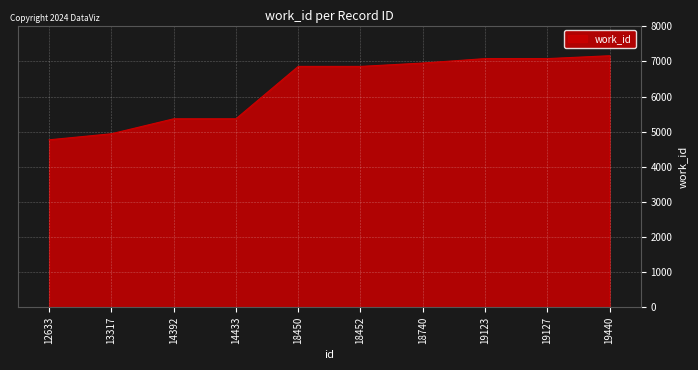

What is the change in value from 13317 to 14392?

+426